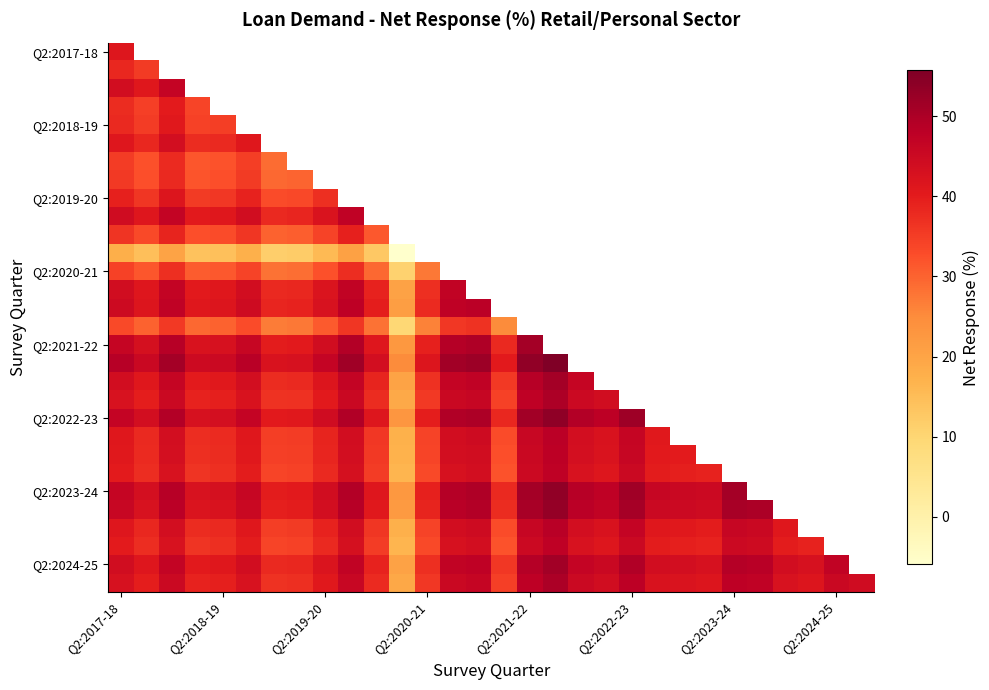

At which category does the chart reach its minimum across all series?

11